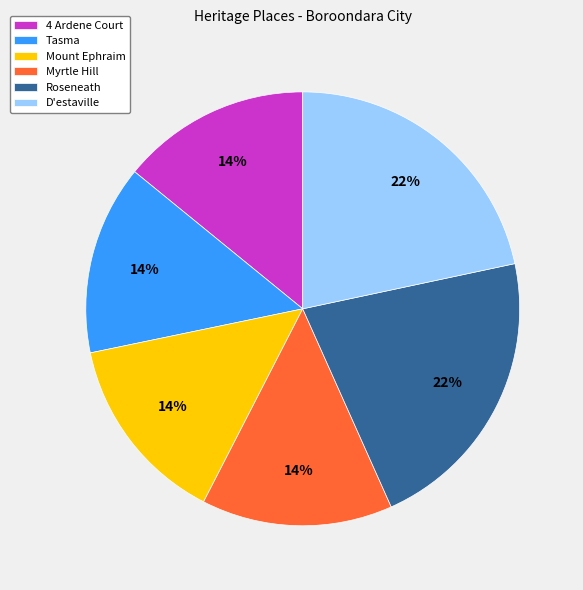

Count the number of slices in the pie.

6